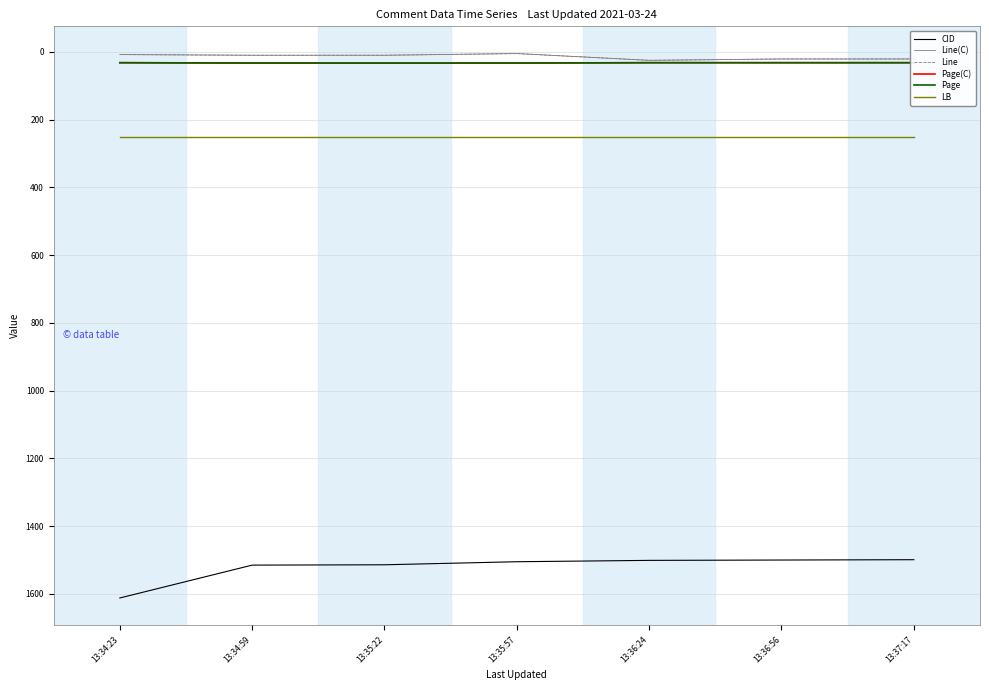

What is the difference between the highest and lowest values at 13:34:23?

1604